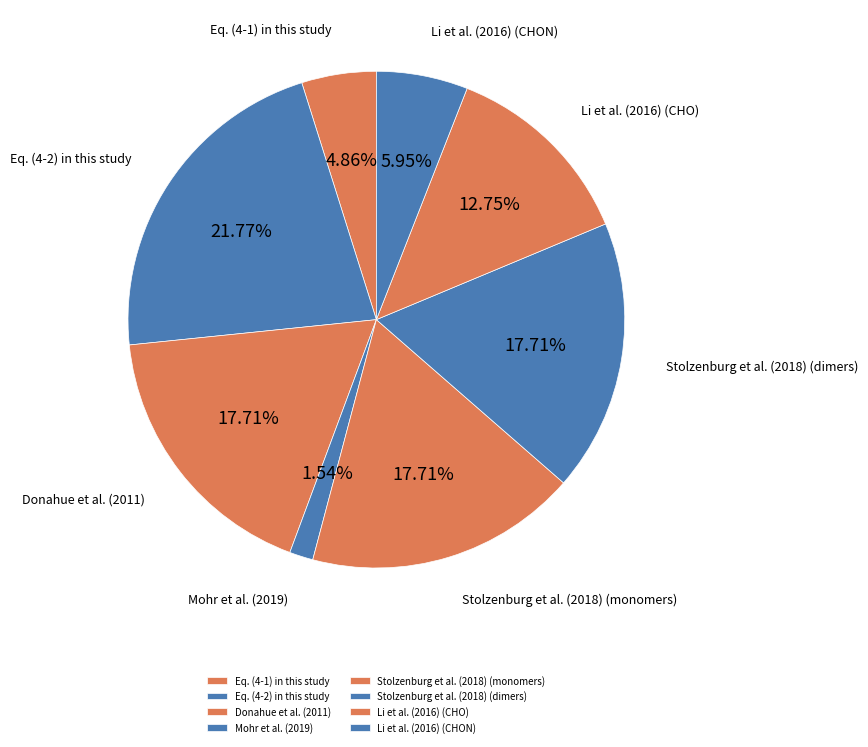

True or false: Stolzenburg et al. (2018) (dimers) accounts for 18% of the total.

True